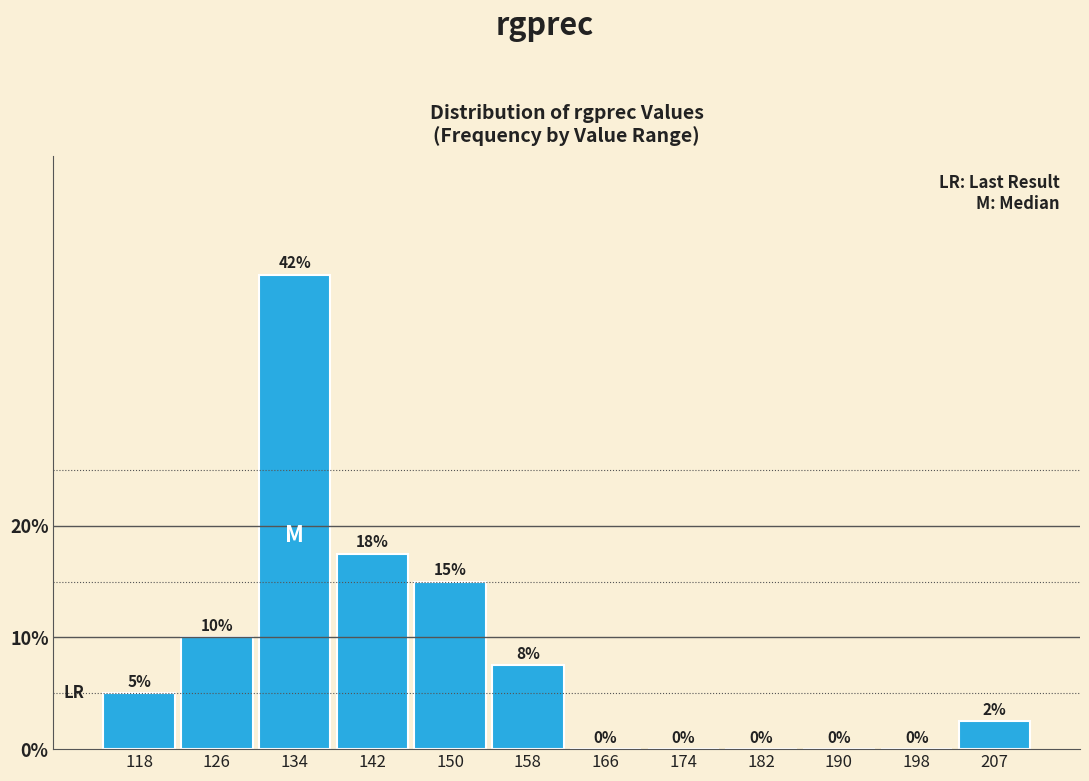

At which label is the value closest to 21?

142